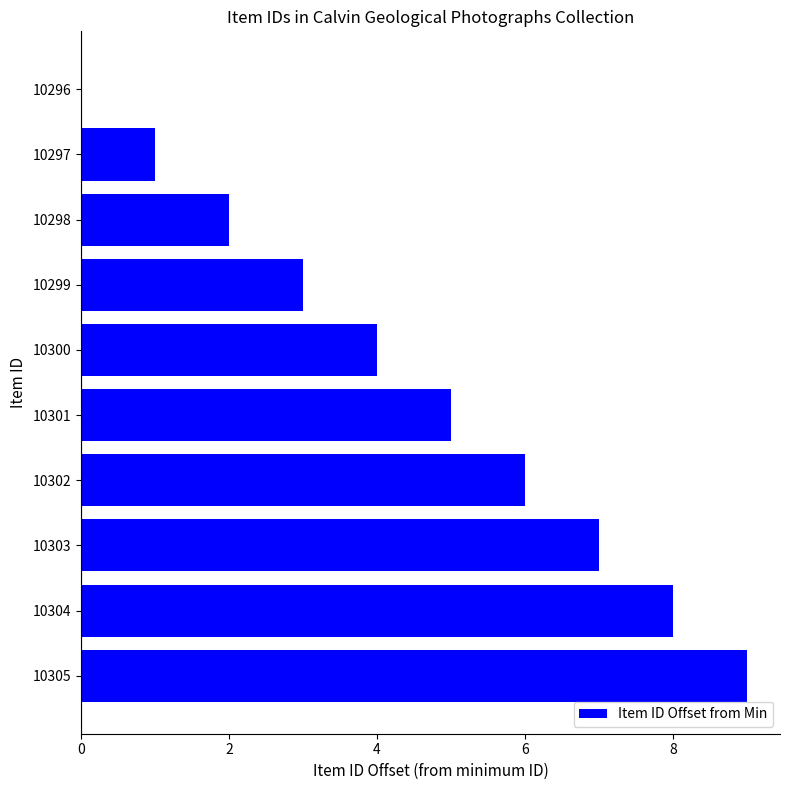

Which has a higher value, 10303 or 10301?

10303